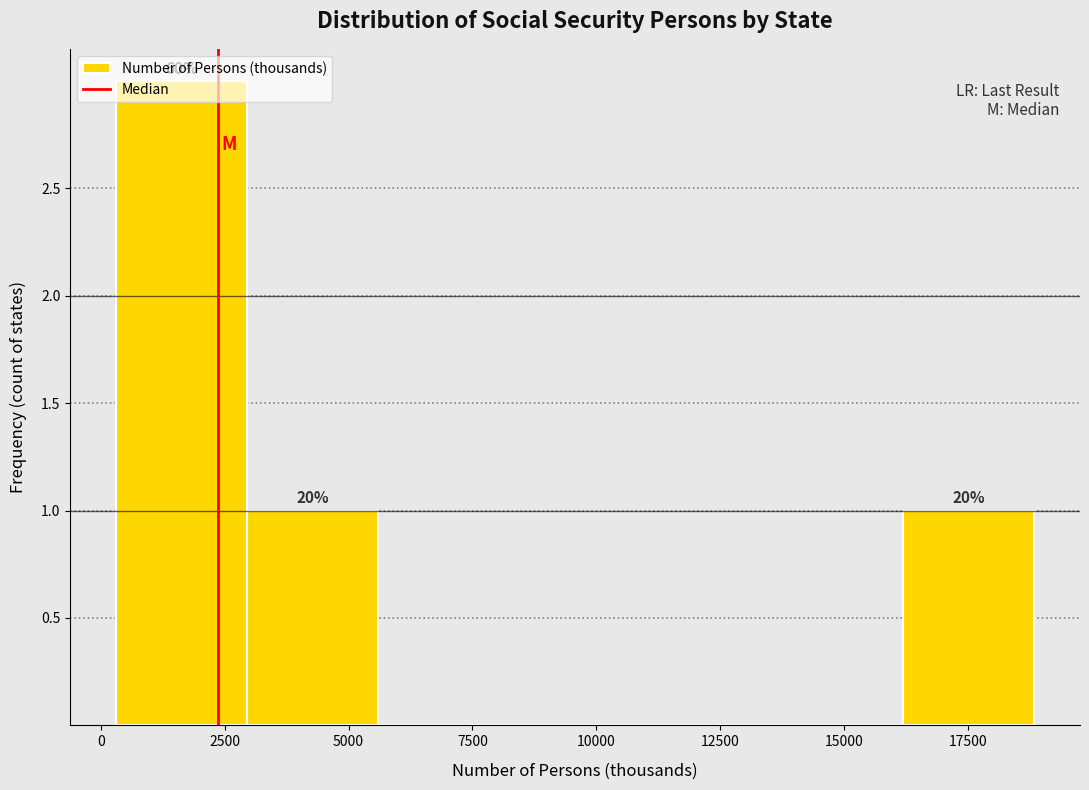

Which range on the x-axis has the tallest bar?

500 to 3000